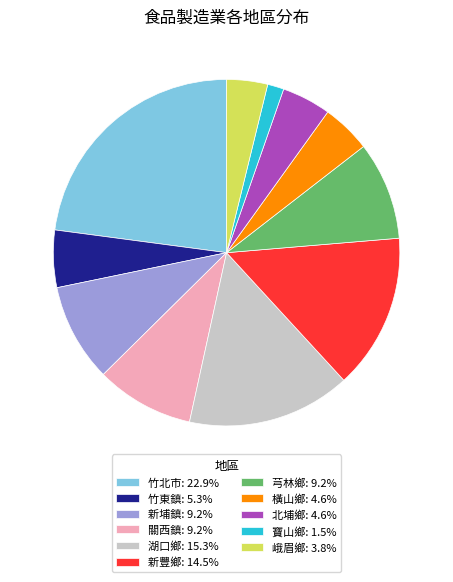

Is there any slice that represents more than half of the pie?

No